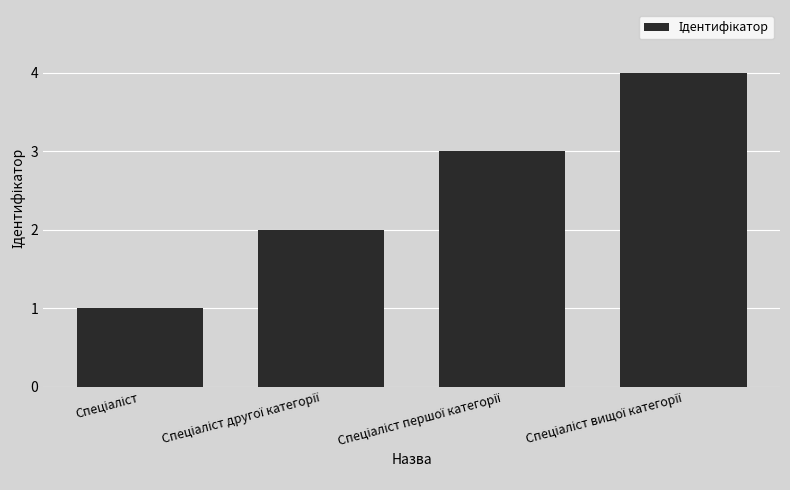

What is the sum of all values?

10